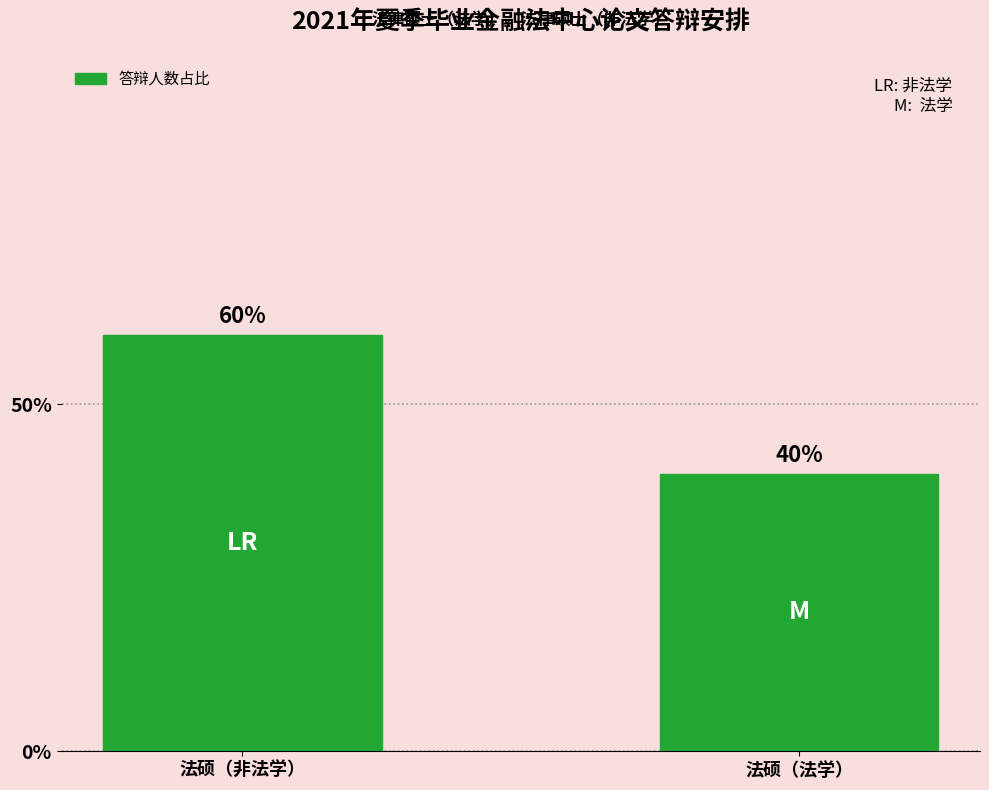

What position from the left is 法硕（非法学）?

1